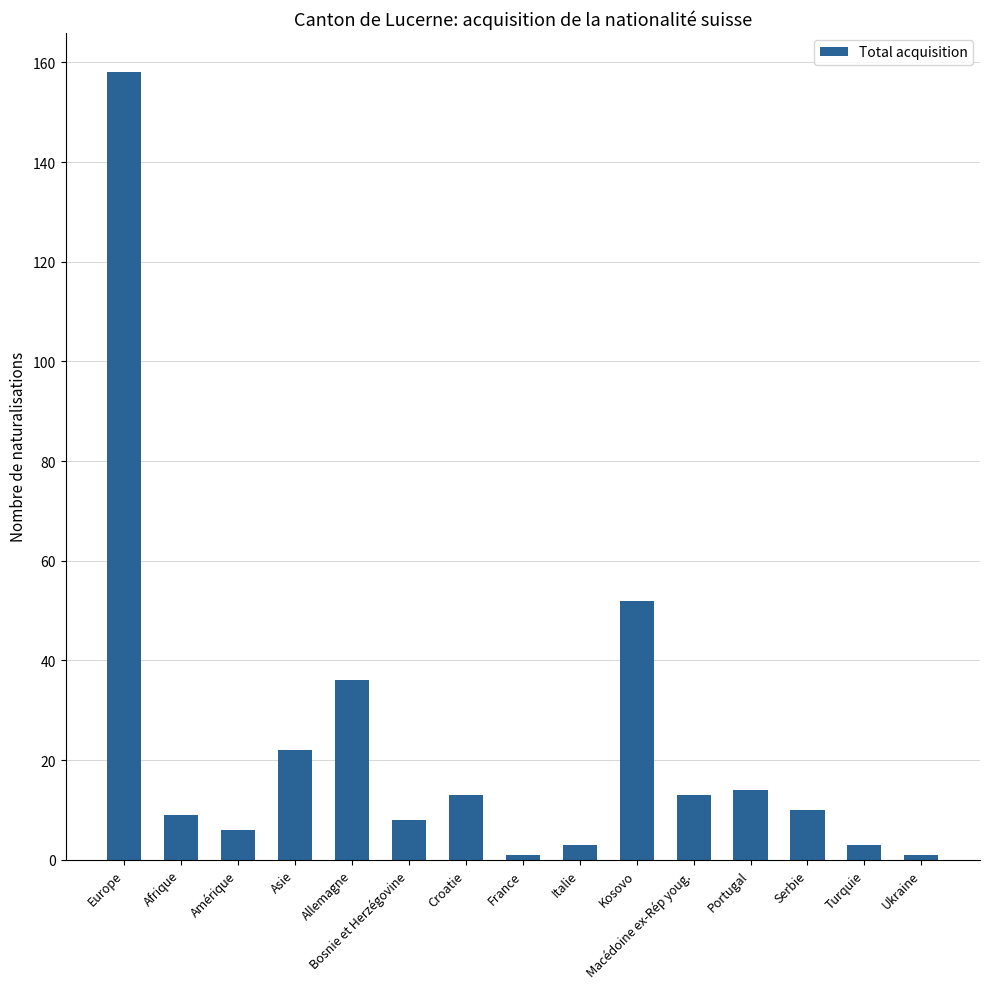

Are the bars grouped side by side (vs. stacked)?

No